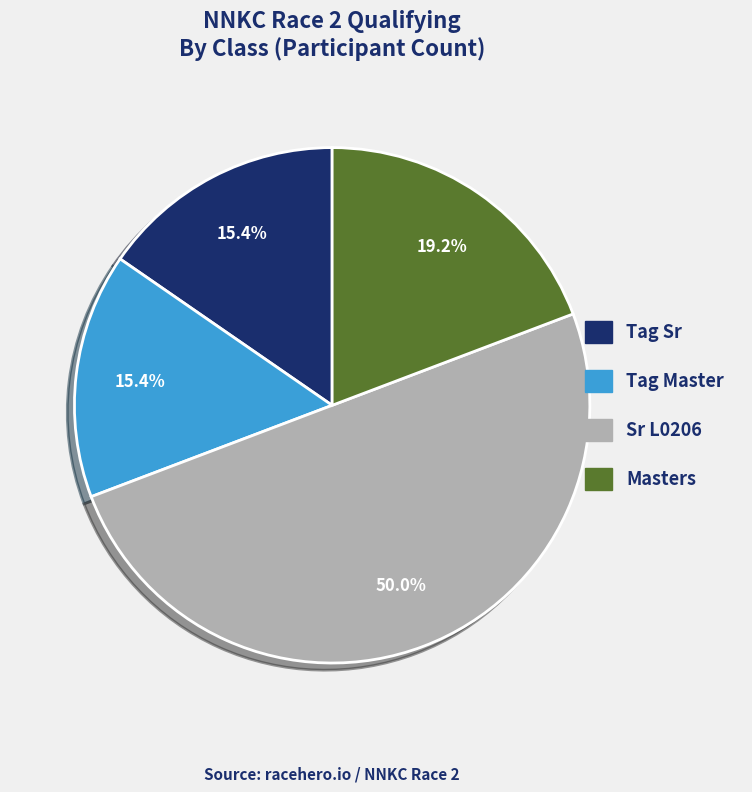

Which category has the biggest portion of the pie?

Sr L0206